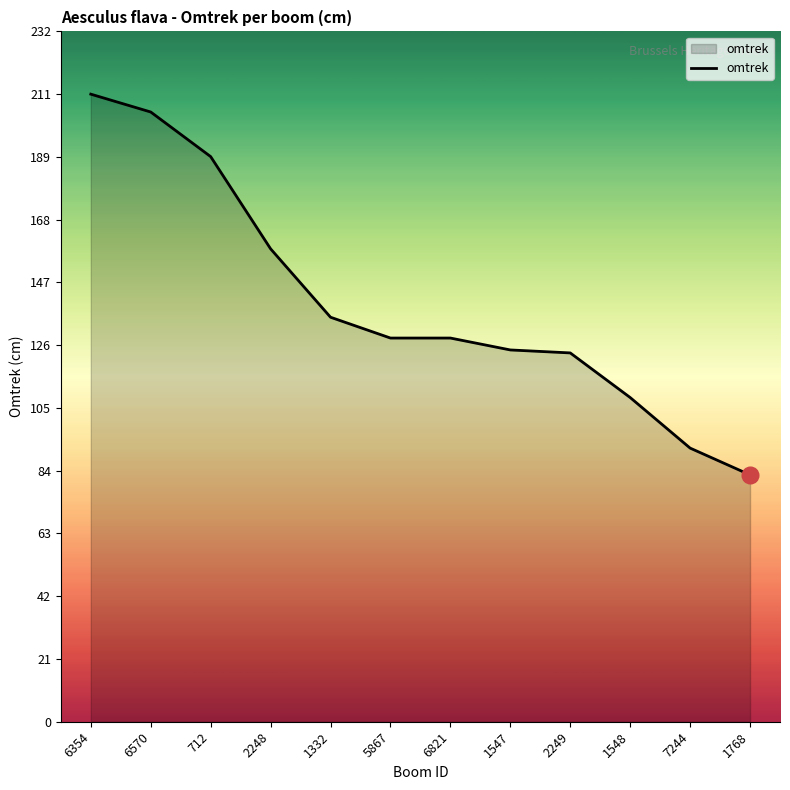

What is the approximate value at 6354?

211